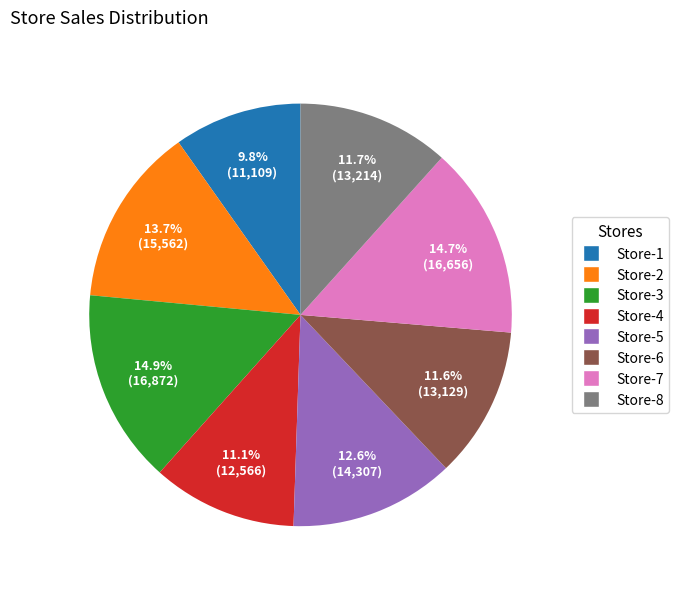

To the nearest percent, what is the average slice percentage?

12%